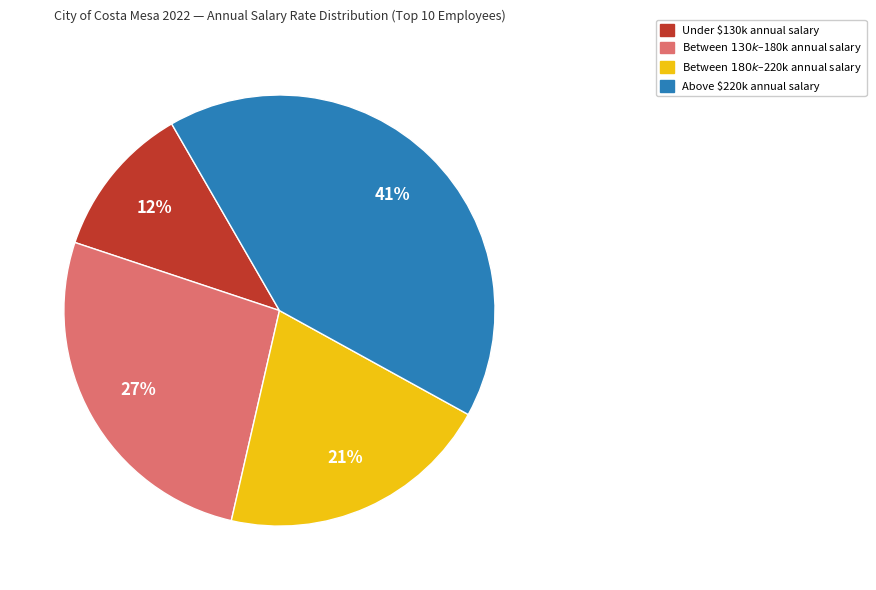

Is there a majority slice in this chart?

No